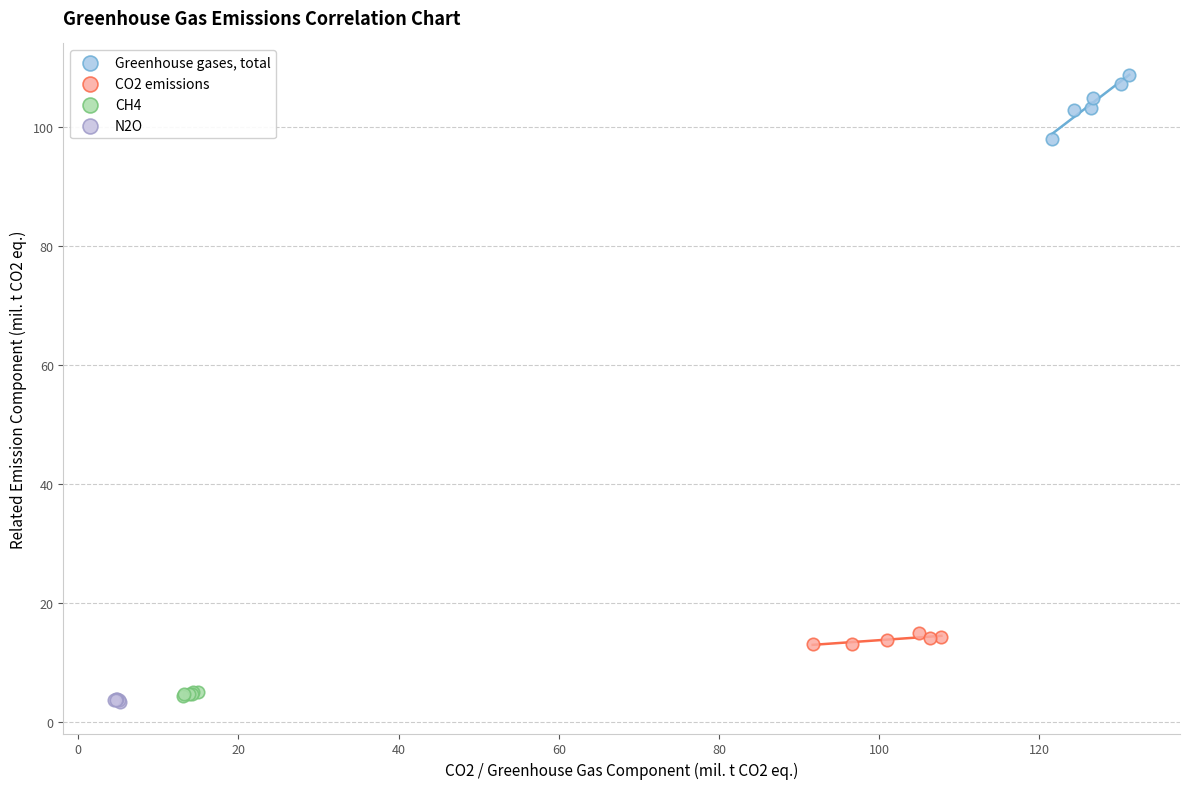

Which series contains the highest Y value?

Greenhouse gases, total